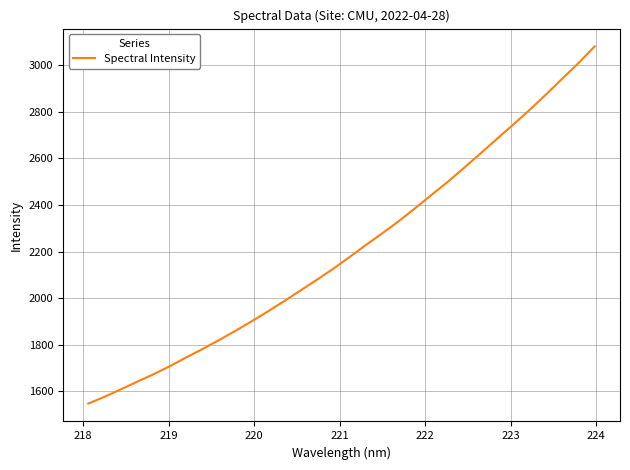

Is this an area chart (filled region under the line)?

No